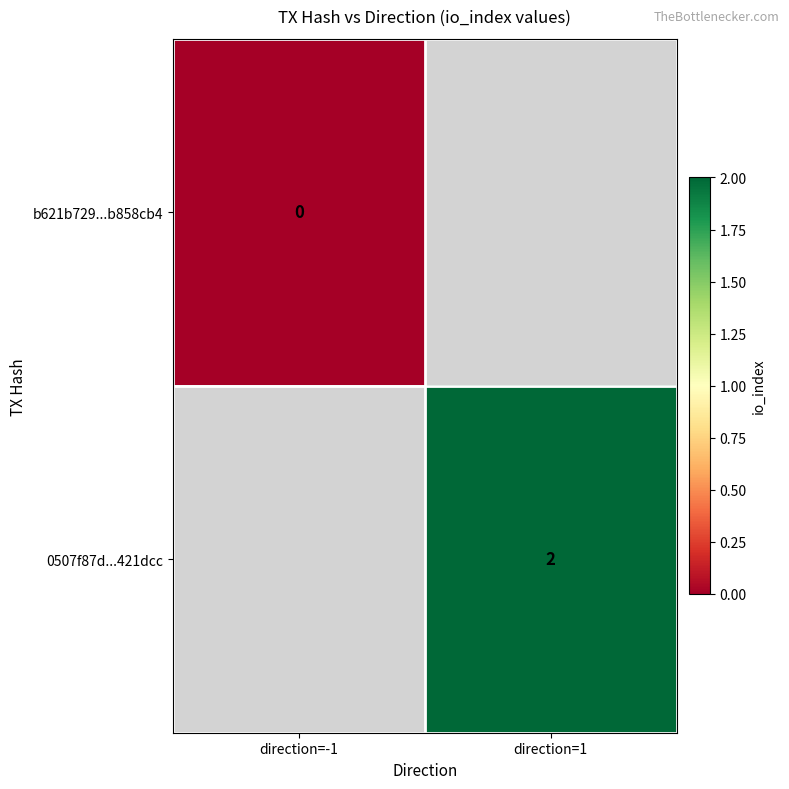

What is the maximum value shown in the chart?

2.0